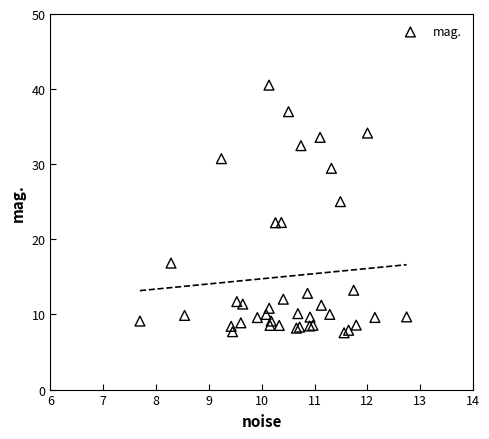

What Y value in the scatter plot is closest to 24?

25.0